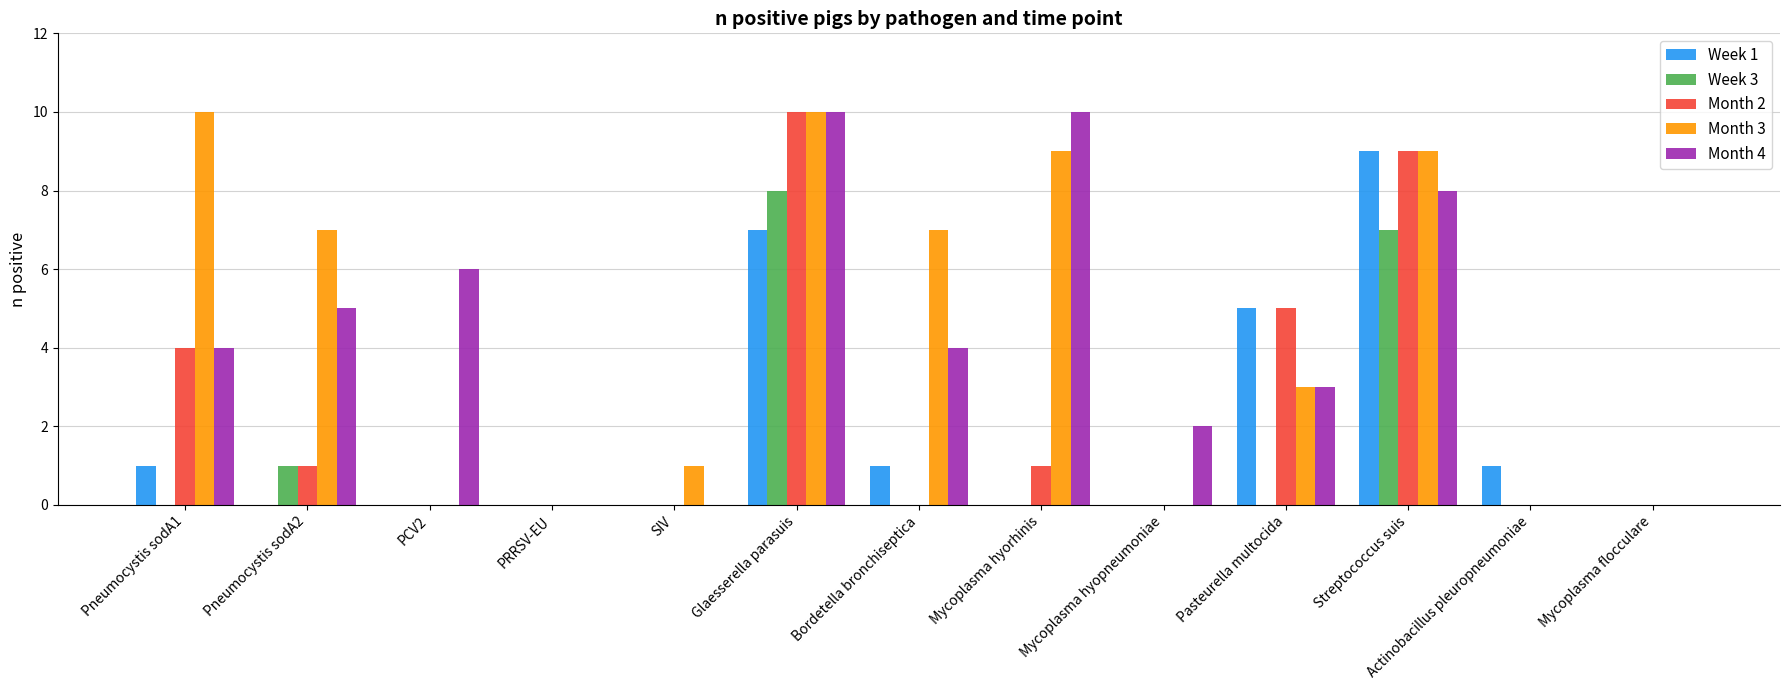

Does the chart contain stacked bars?

No